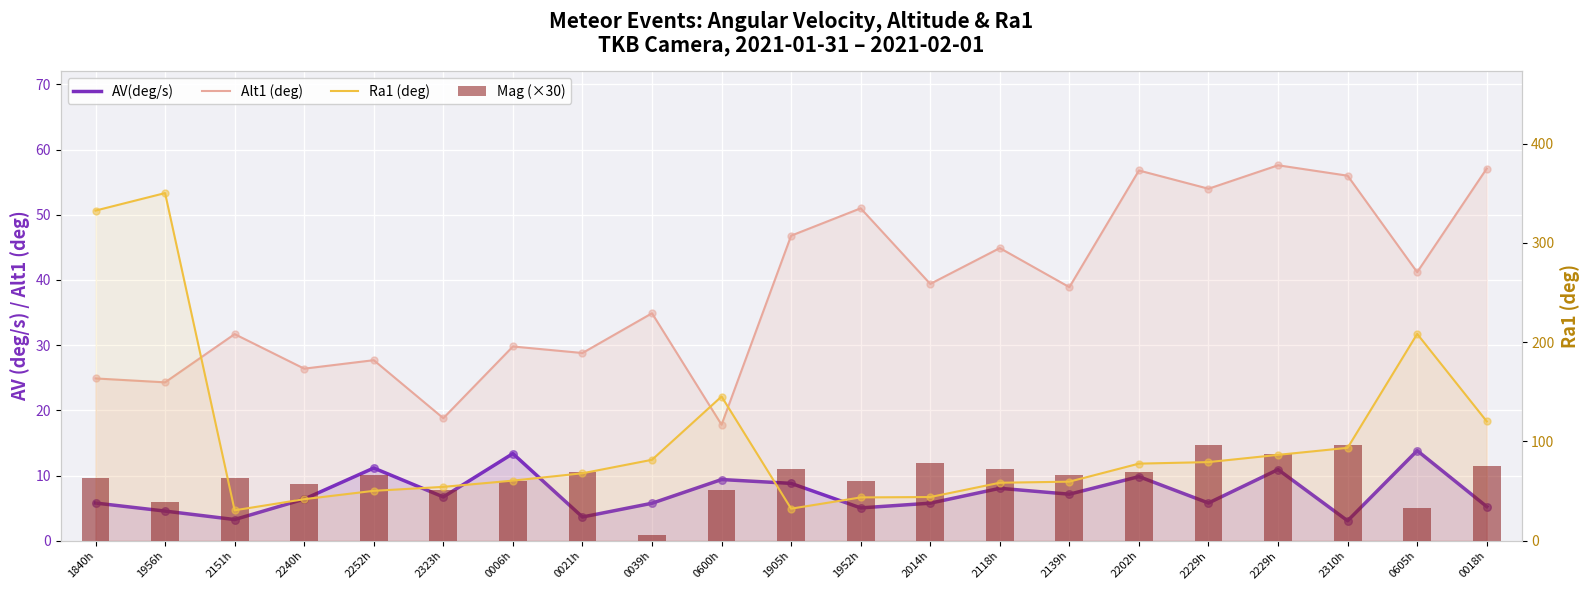

What are all the series names shown in the legend?

AV(deg/s), Alt1, Ra1, Mag (×30)